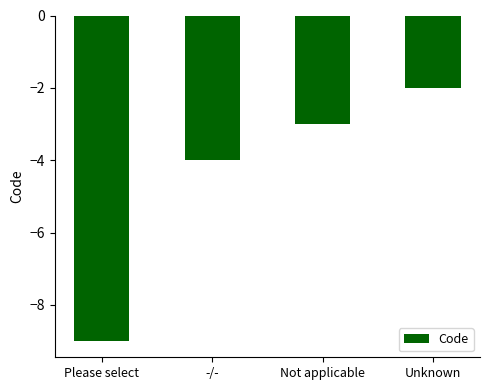

Reading left to right, extract all data points from this chart.

Please select=-9	-/-=-4	Not applicable=-3	Unknown=-2